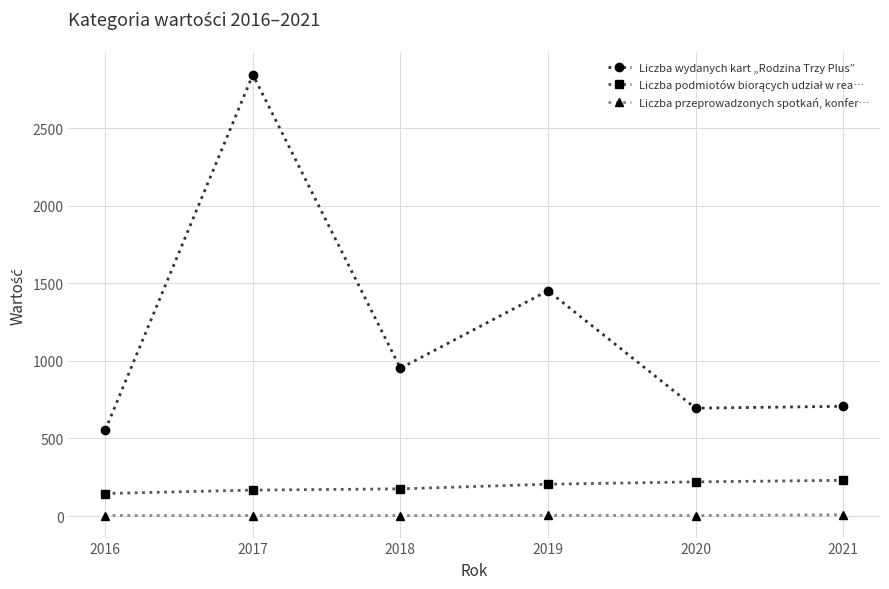

What is the sum of the Liczba przeprowadzonych spotkań, konfer… values at 2018 and 2017?

6